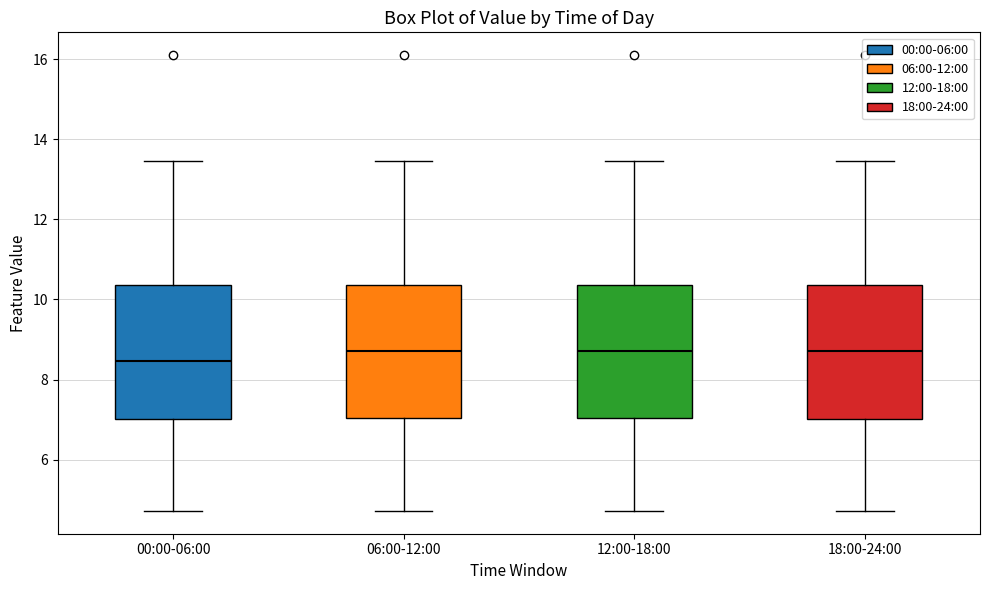

Where does the upper whisker of the box for 18:00-24:00 end on the y-axis? The values are not printed on the chart, so give them approximately, as read against the axis.

13.4